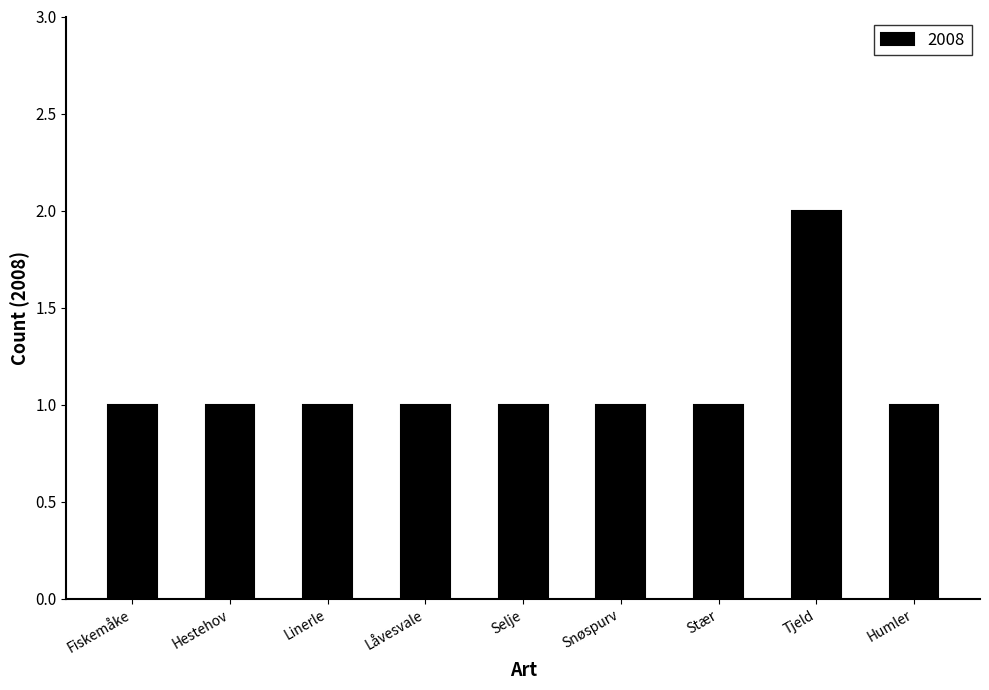

What is the sum of all values?

10